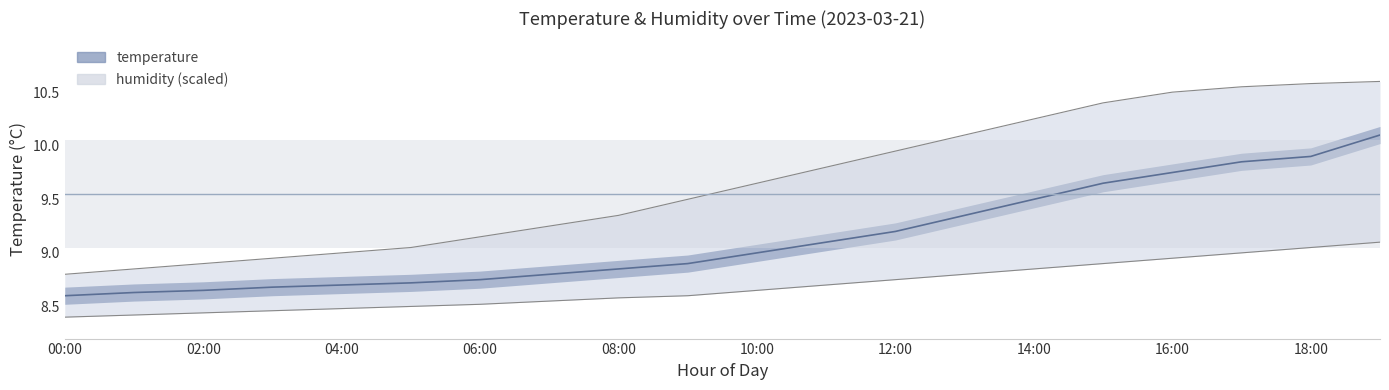

True or false: temperature and humidity intersect in this chart.

True